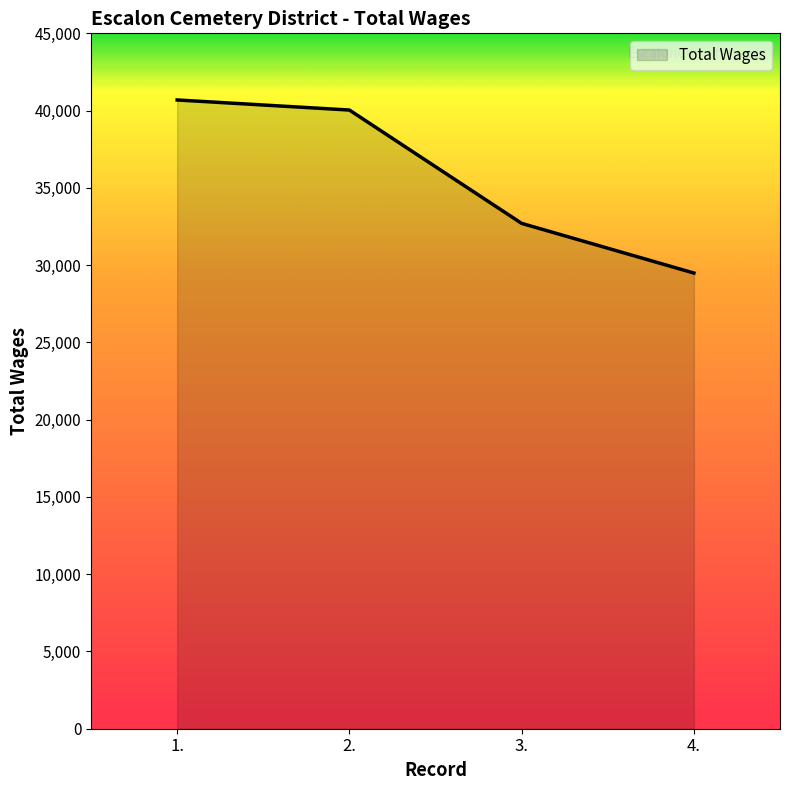

List the labels in order of value, smallest first.

4., 3., 2., 1.